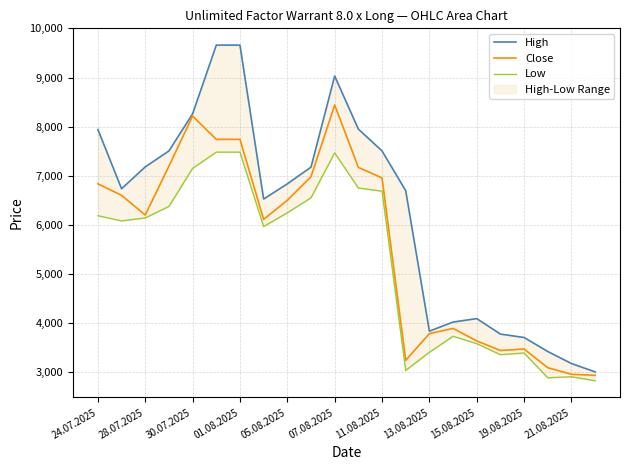

What is the maximum value for Close?

8440